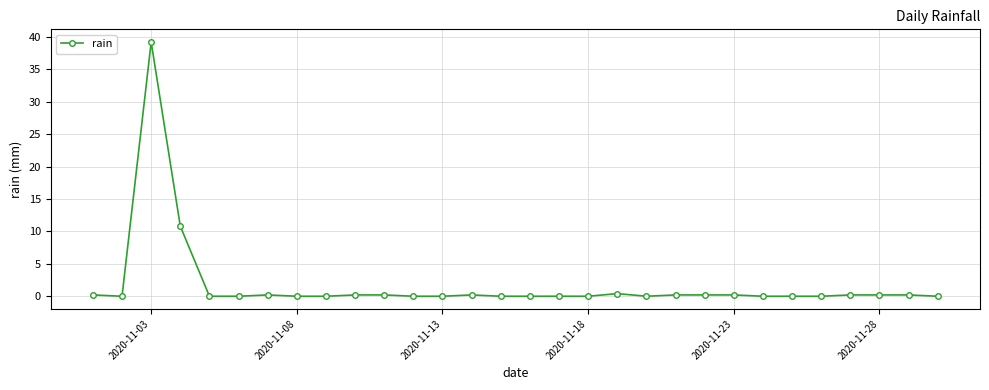

What is the difference between the maximum and minimum values?

39.2